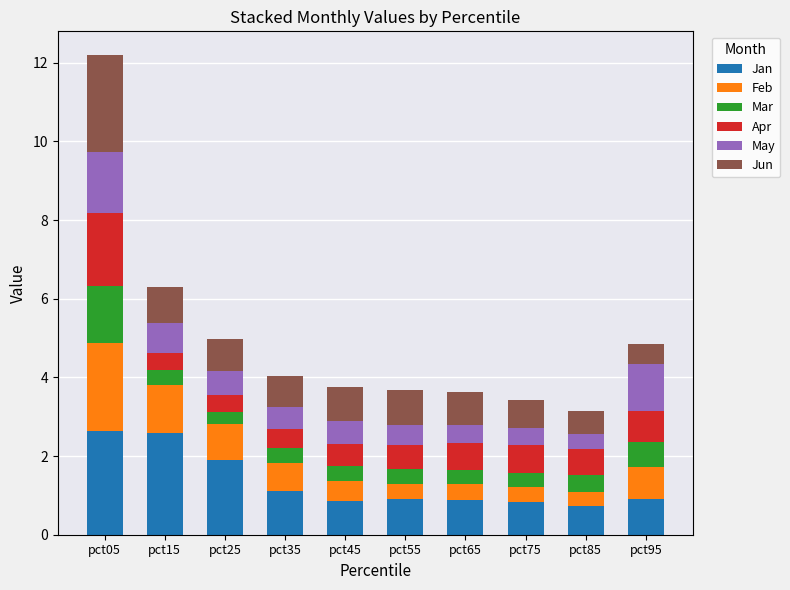

What is the total value across all series at pct45?

3.8